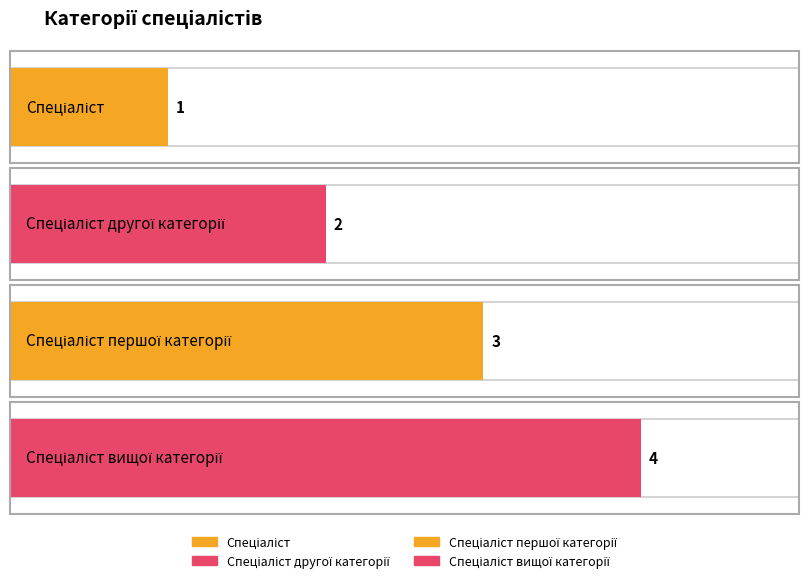

What is the label of the 4th bar from the right?

Спеціаліст